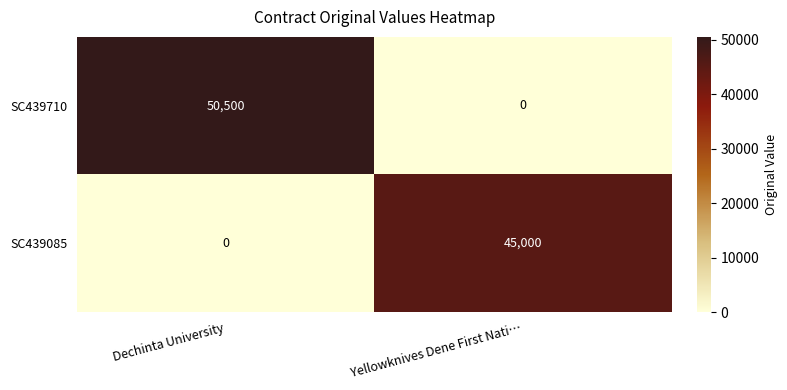

What is the maximum value shown in the chart?

50500